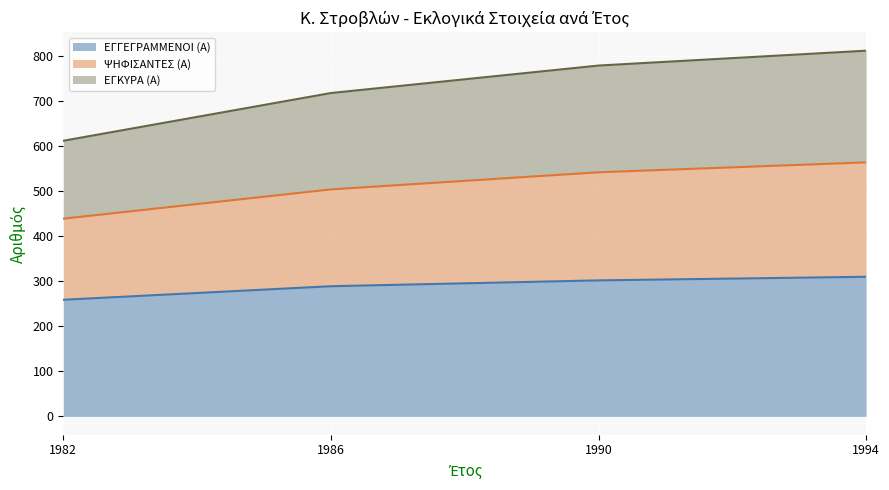

How many data points does each series have?

4